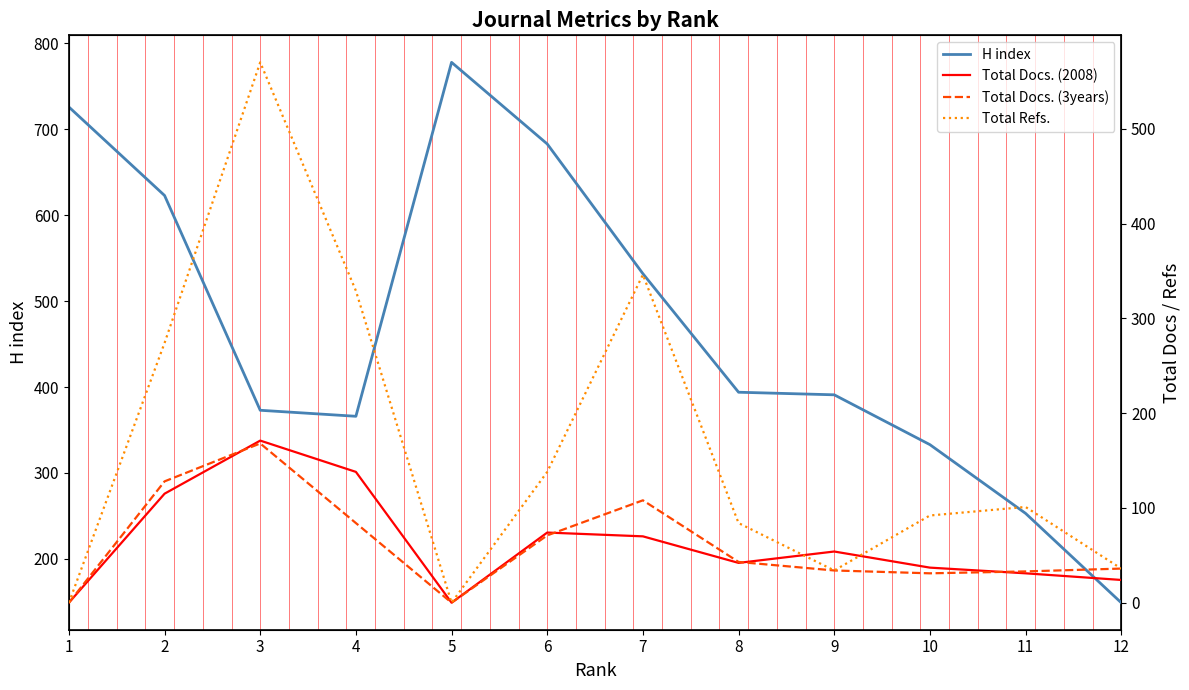

What is the spread (max minus min) of values at 11?

222